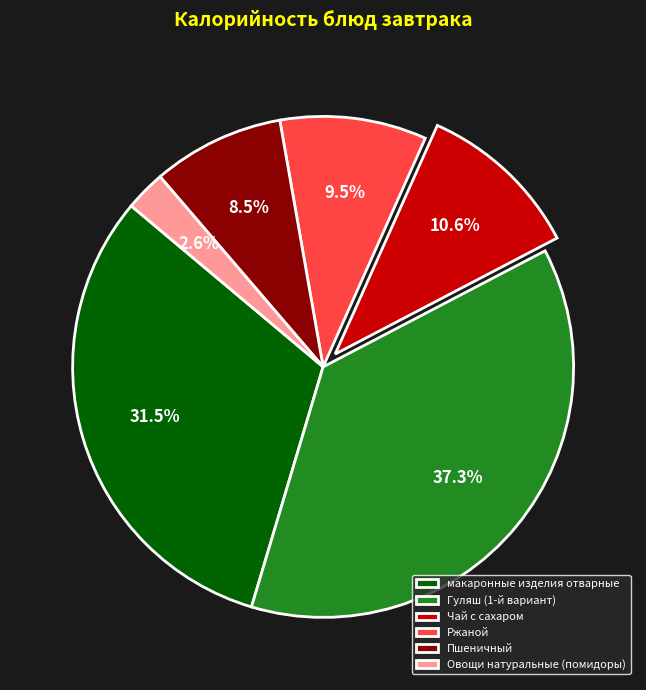

Approximately how many times larger is the value at Гуляш (1-й вариант) compared to Овощи натуральные (помидоры)?

14.3